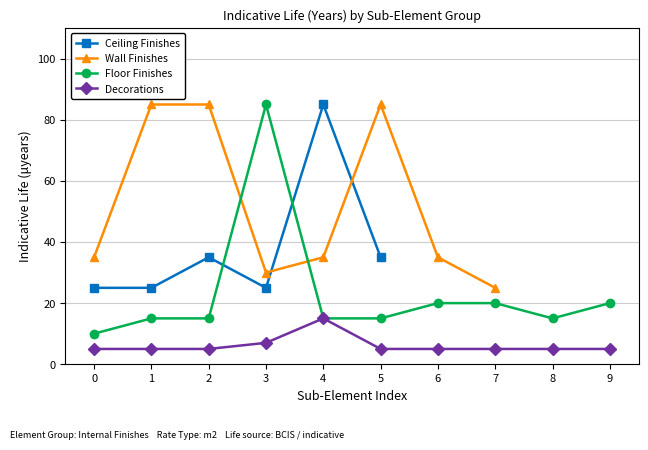

True or false: Floor Finishes and Decorations cross at least once.

False